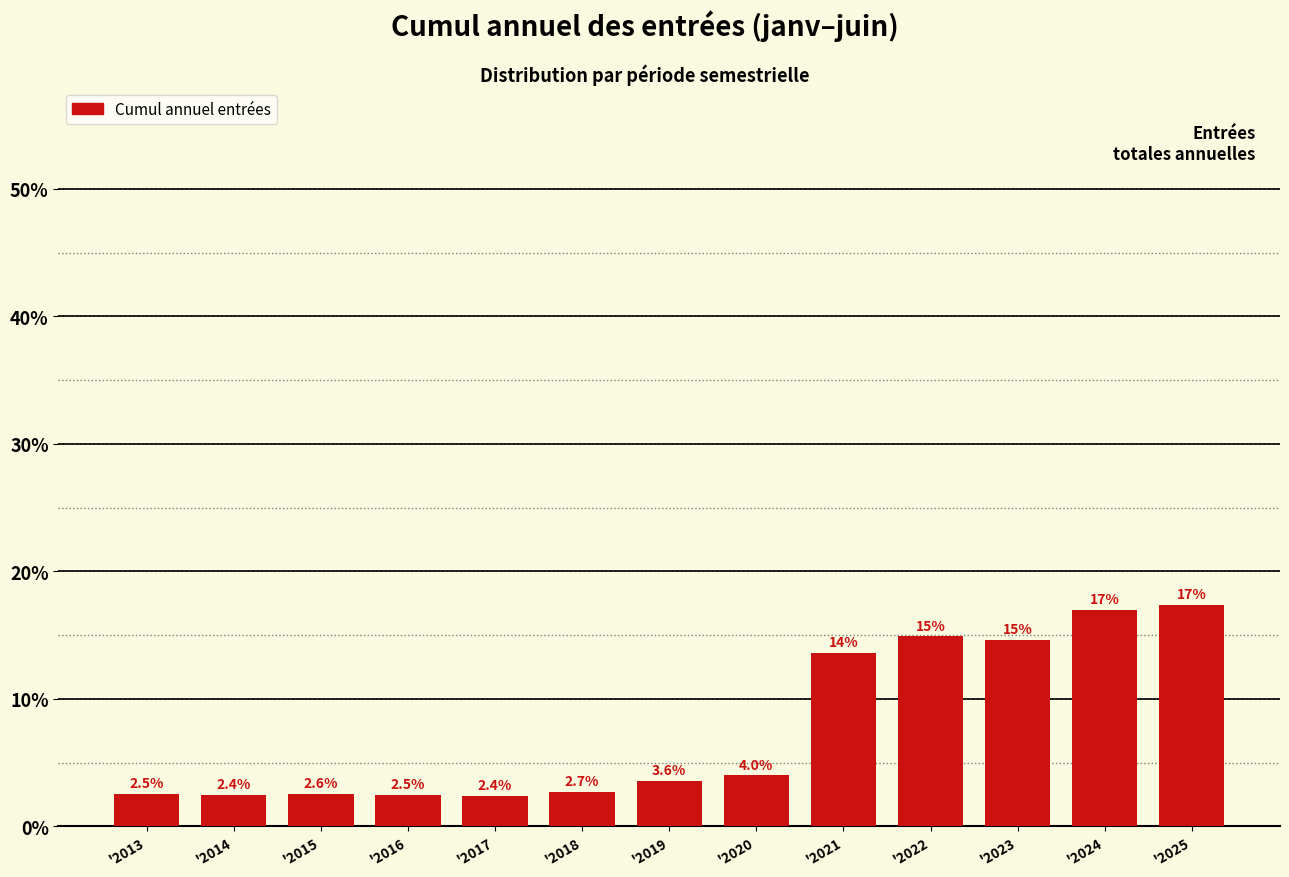

Reading left to right, extract all data points from this chart.

'2013=2.5	'2014=2.4	'2015=2.6	'2016=2.5	'2017=2.4	'2018=2.7	'2019=3.6	'2020=4.0	'2021=13.6	'2022=14.9	'2023=14.6	'2024=17.0	'2025=17.4